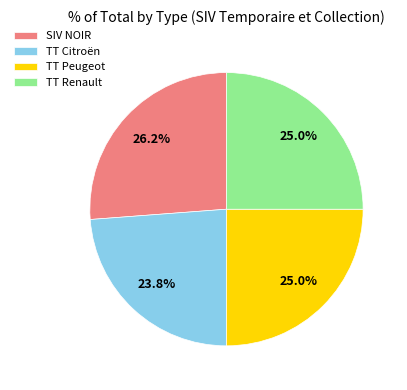

Is there a majority slice in this chart?

No